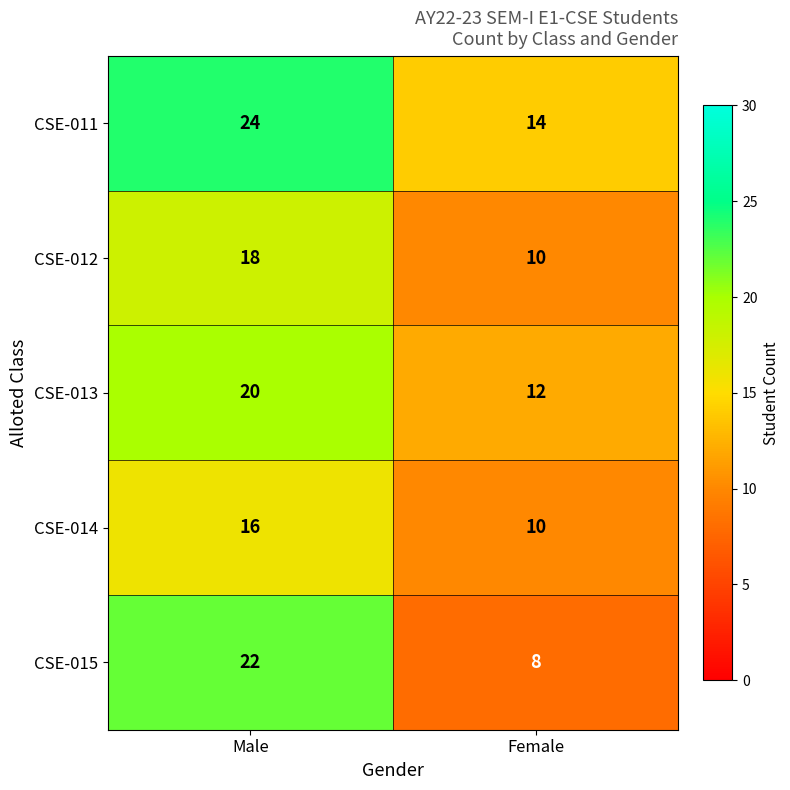

Reading left to right, what are all the values shown in this chart?

CSE-011: 24	14
CSE-012: 18	10
CSE-013: 20	12
CSE-014: 16	10
CSE-015: 22	8